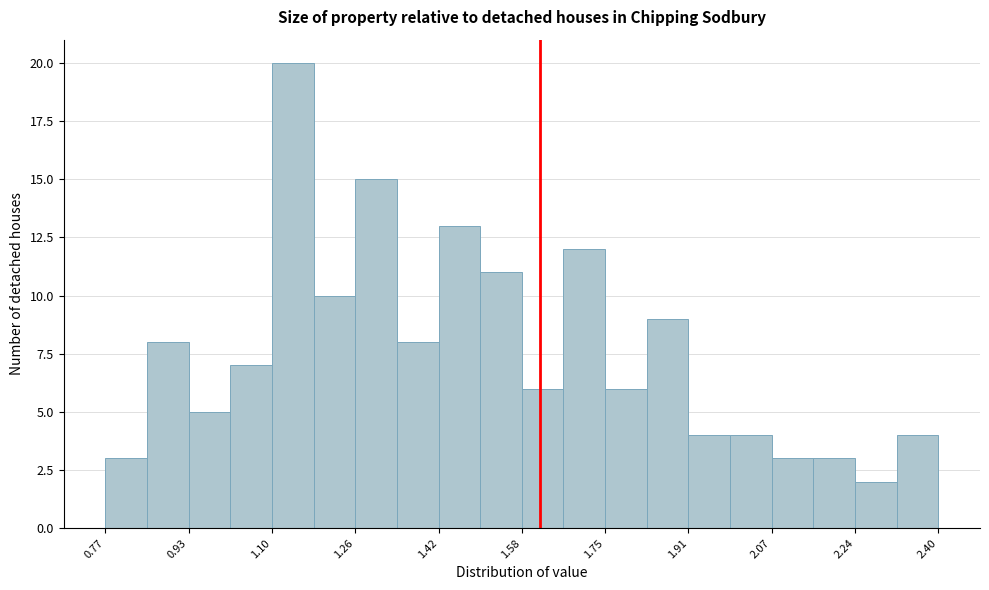

What is the height of the bar covering 2.24 to 2.32 on the x-axis? Neither the bar edges nor the heights are printed on the chart, so give them approximately, as read against the axes.

2